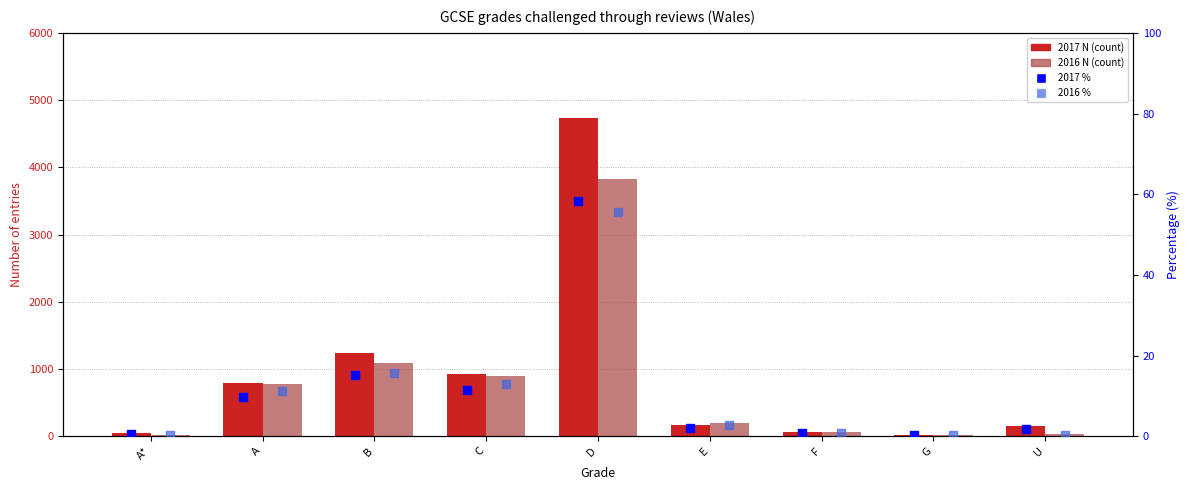

Is the value of 2016 % at F greater than the value of 2016 N at A*?

No